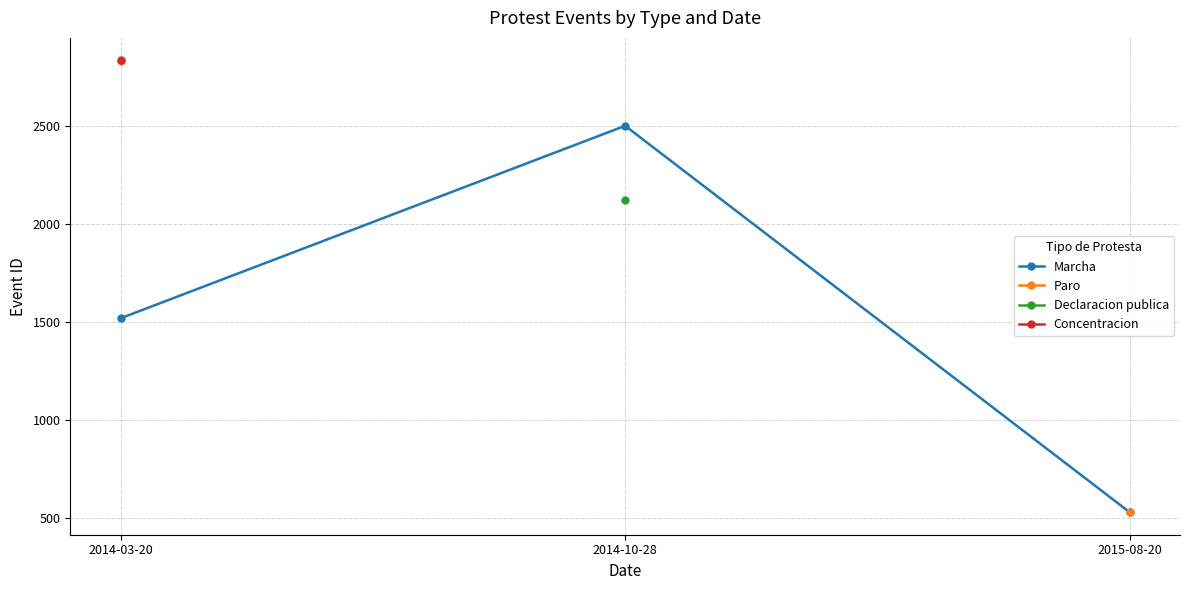

The Paro series shows 2834.0 at 2014-03-20. True or false?

True